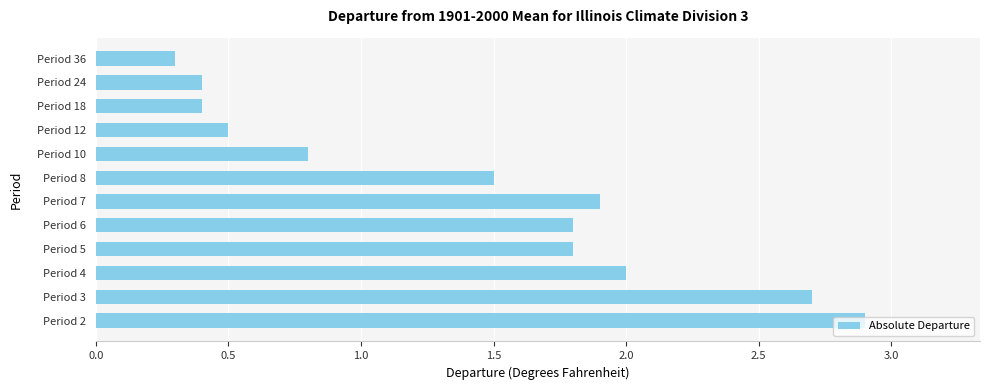

The value at Period 8 is 1.5. True or false?

True